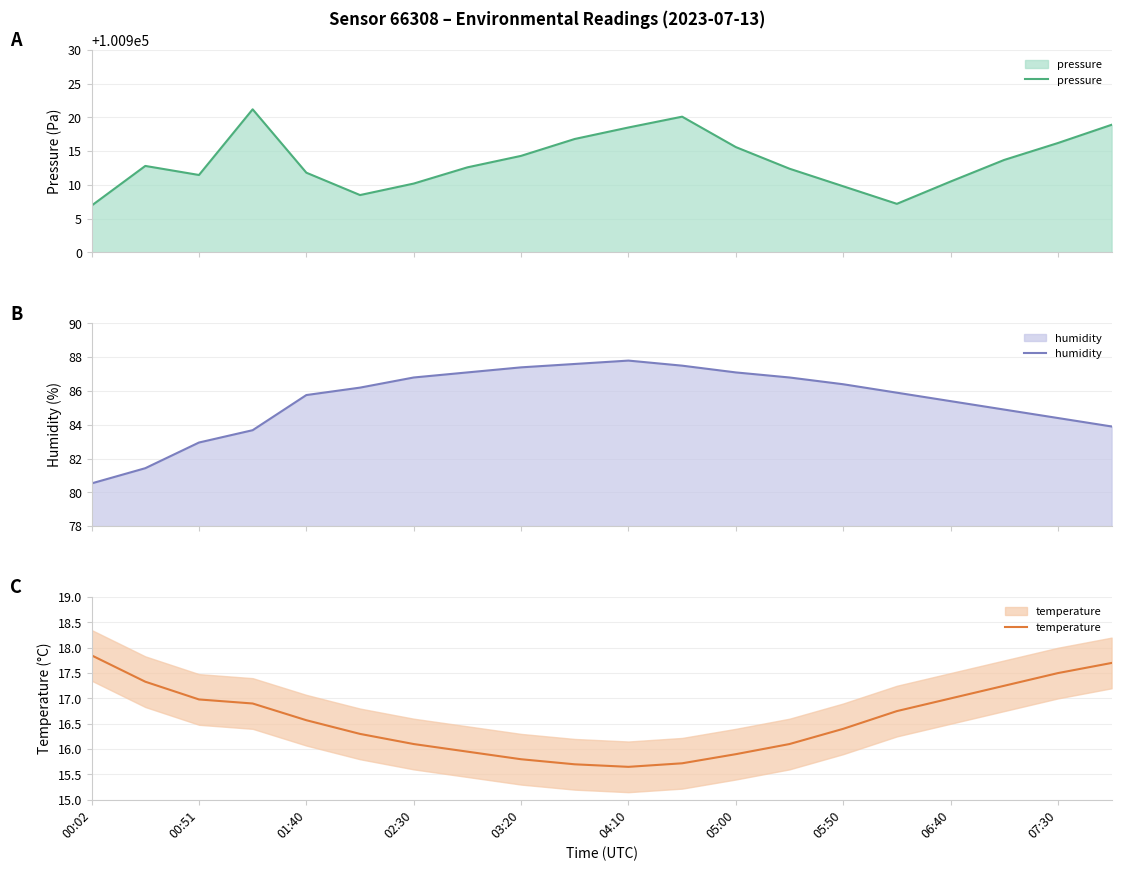

At which category is the sum across all series the highest?

11